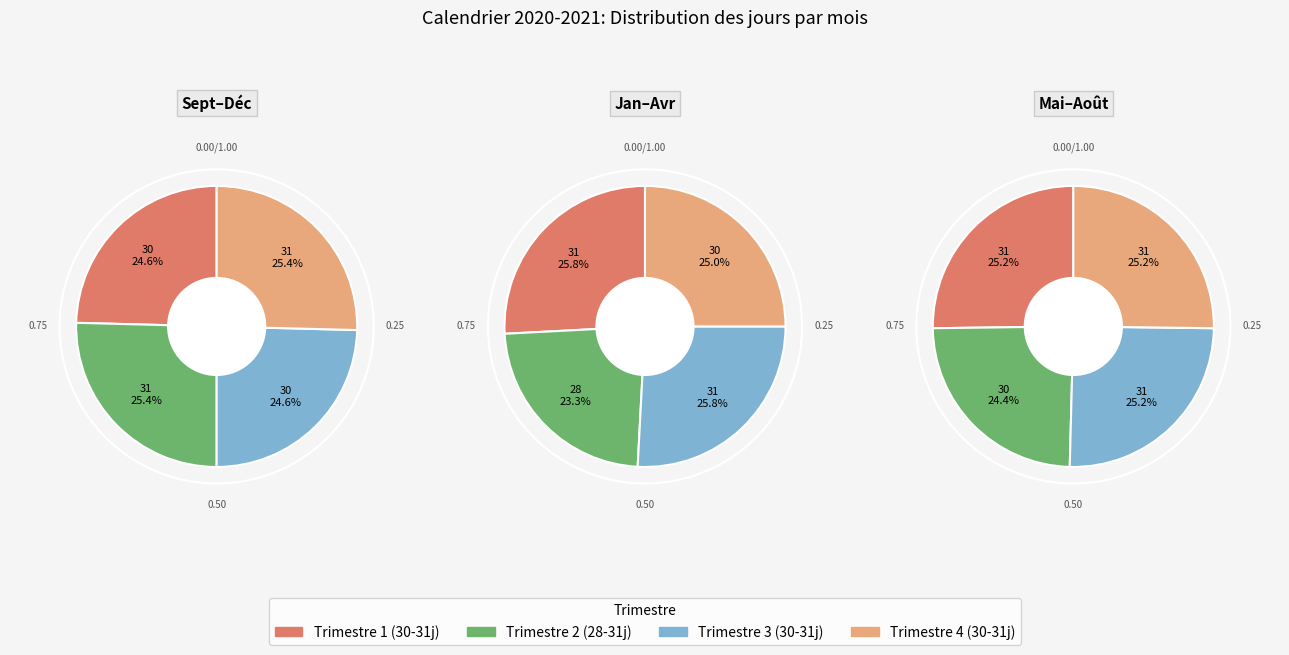

Does MAI represent more than half of the total?

No